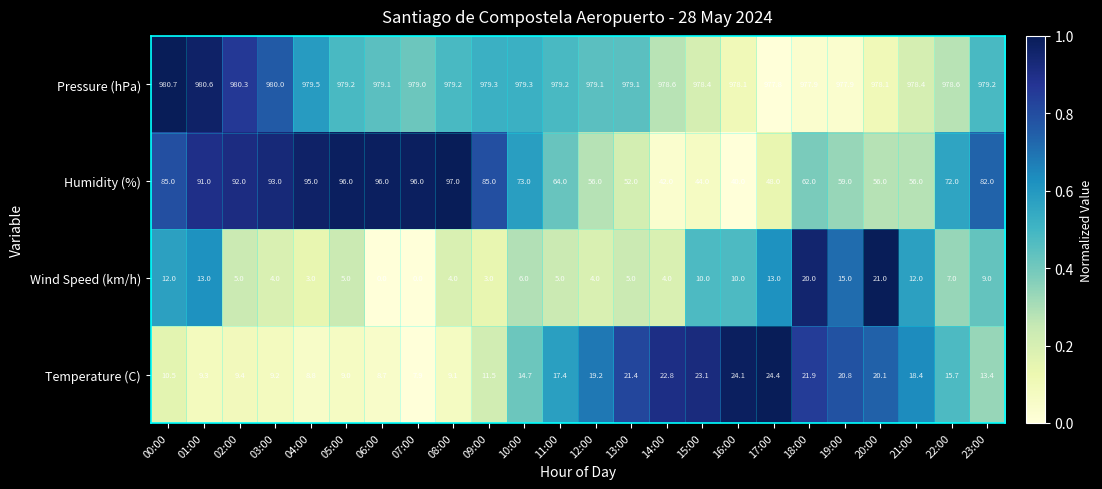

Which series has the widest spread of values?

Humidity (%)